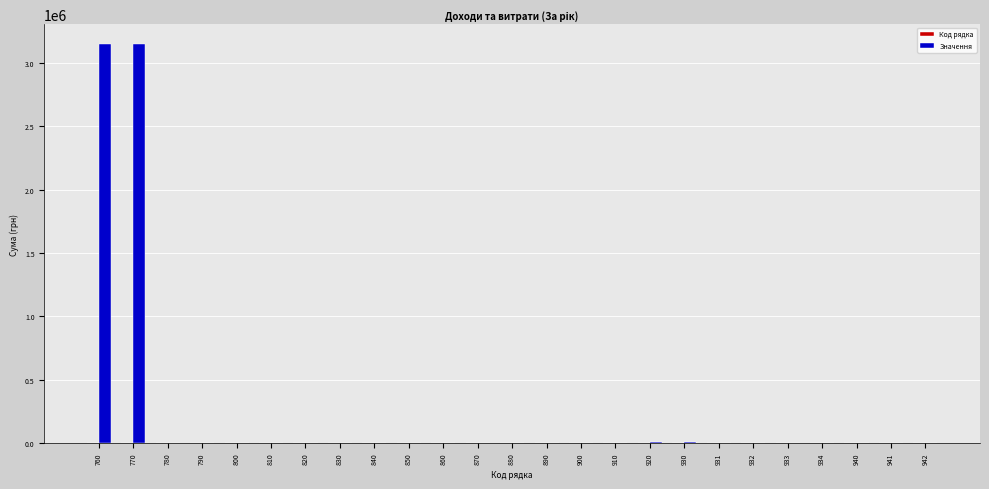

Which series has the largest total across all categories?

Значення